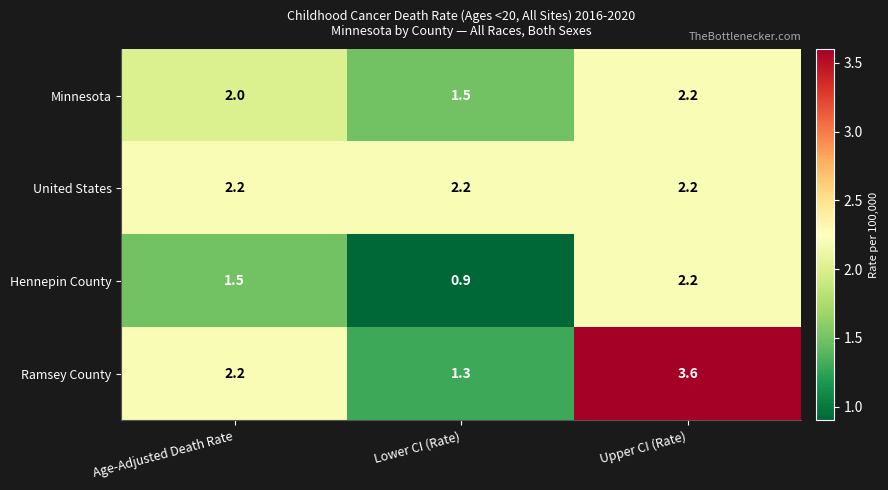

Is it true that Ramsey County equals 3.7 at Age-Adjusted Death Rate?

False